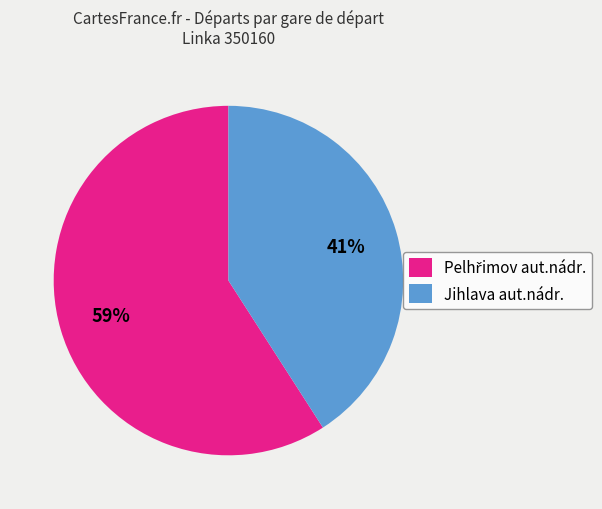

The Jihlava aut.nádr. slice represents 41% of the pie. True or false?

True